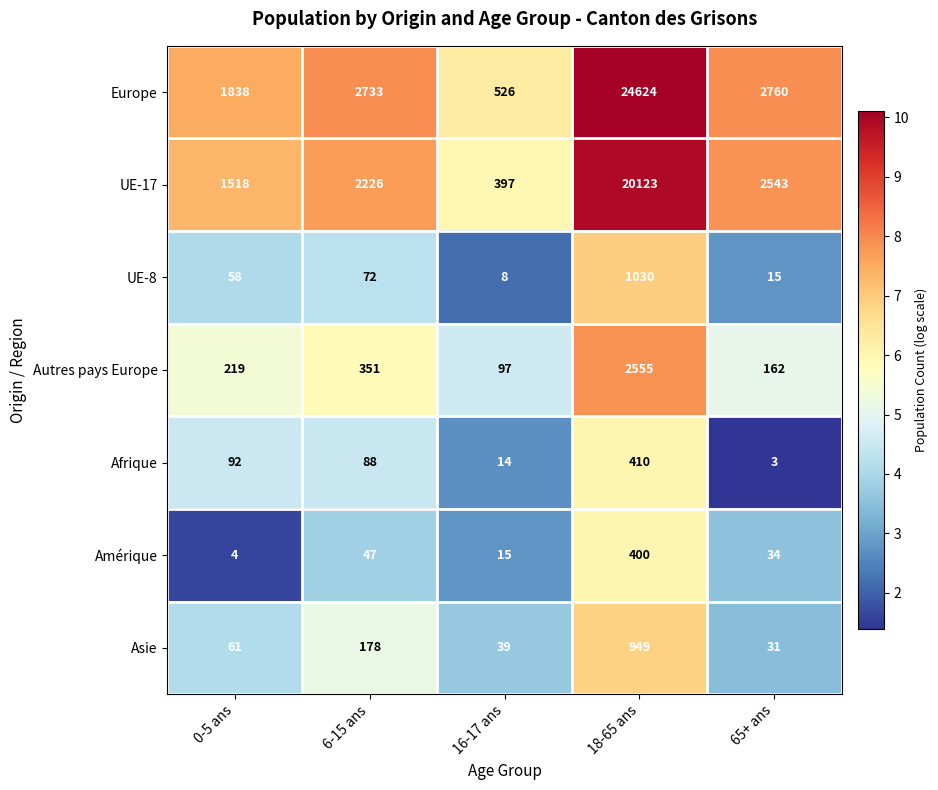

How many data points in Europe are less than 2733?

2